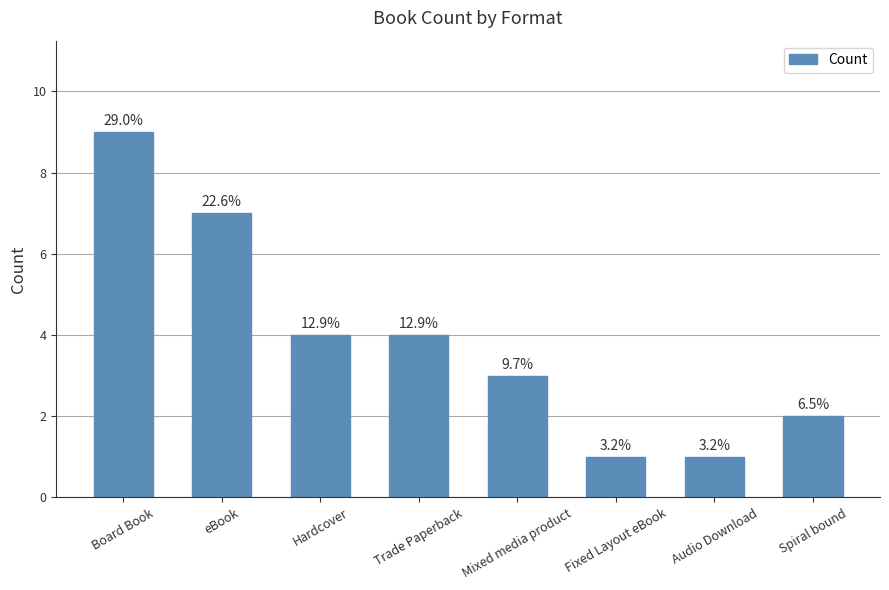

What is the value of the 3rd bar from the left?

4